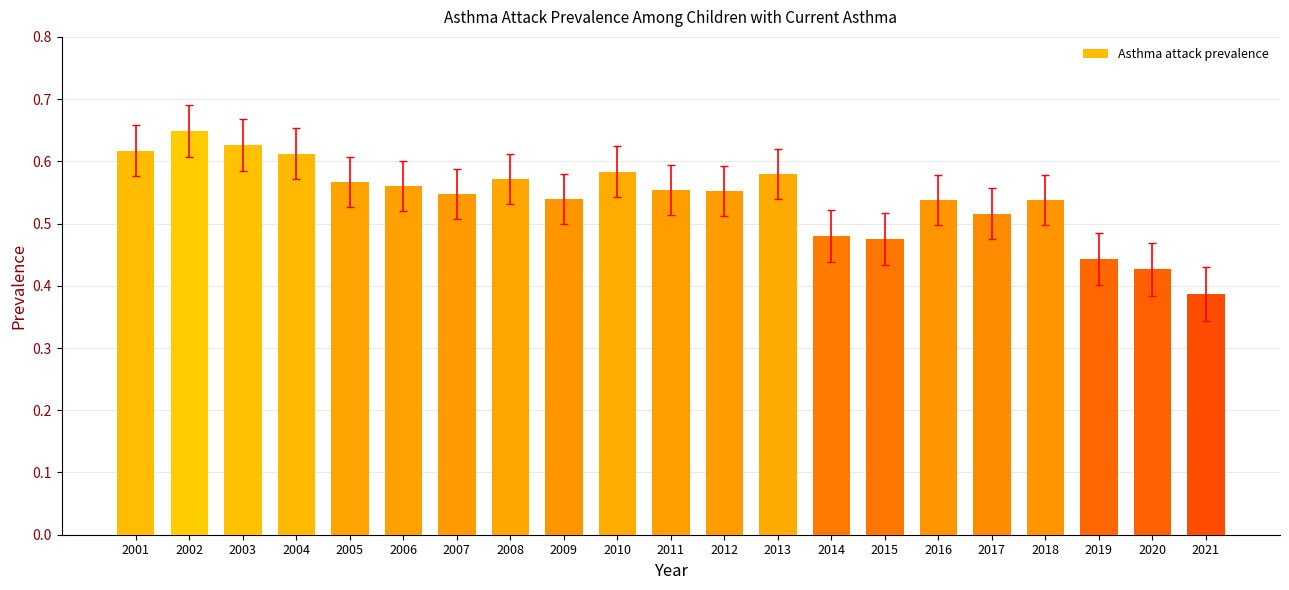

Is it true that the value at 2006 is 0.2?

False